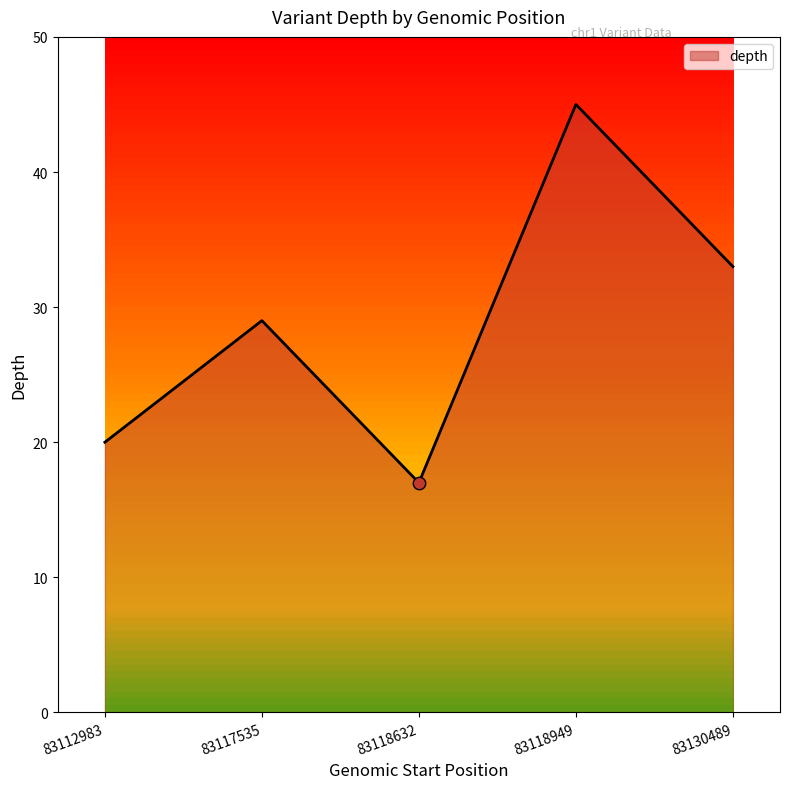

What is the ratio of the value at 83112983 to the value at 83118949?

0.4